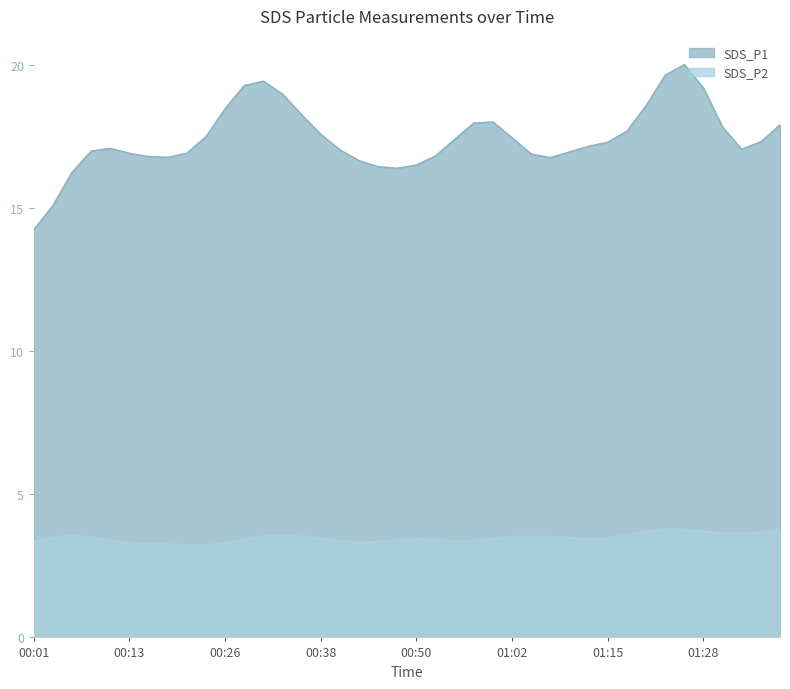

At which label does SDS_P1 reach its minimum?

00:01